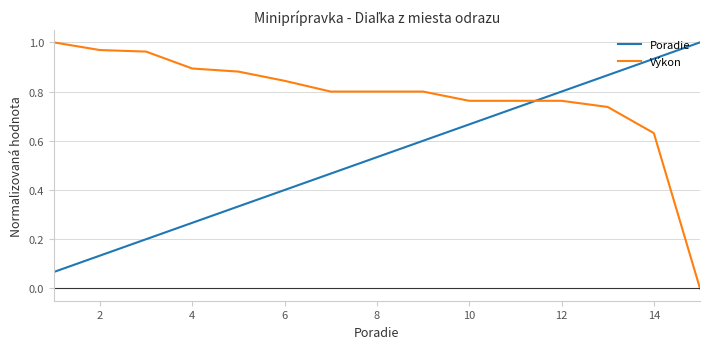

Which series has the largest total across all categories?

Výkon